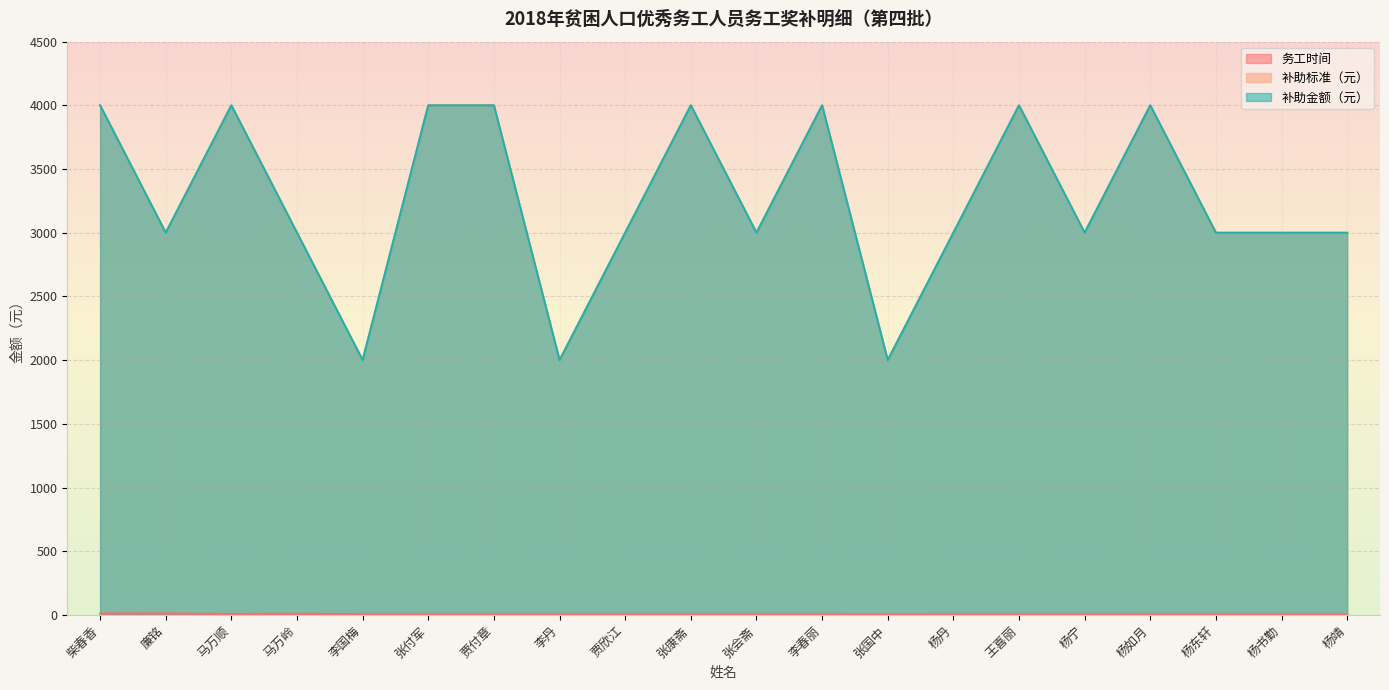

True or false: 补助金额（元） and 务工时间 cross at least once.

False